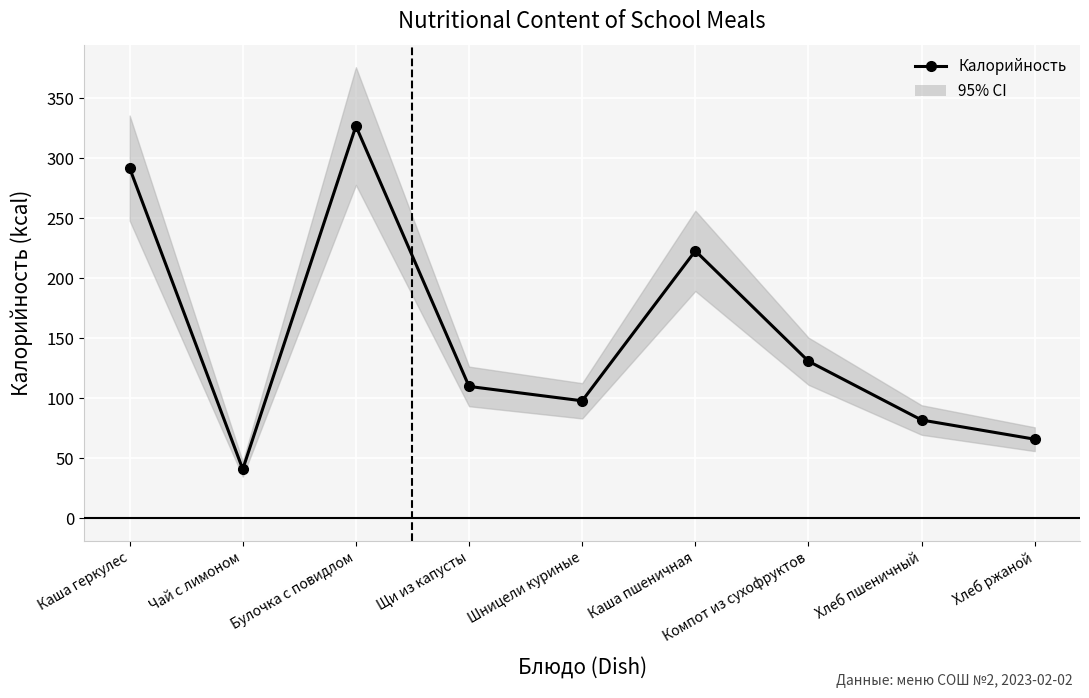

Does the chart display data point markers on the line(s)?

Yes